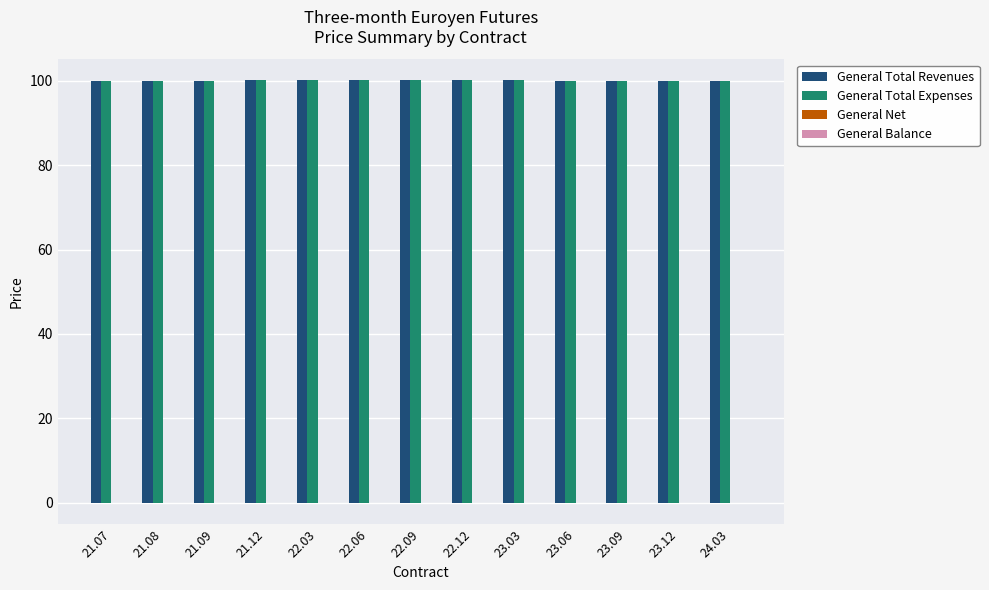

Does the chart contain stacked bars?

No